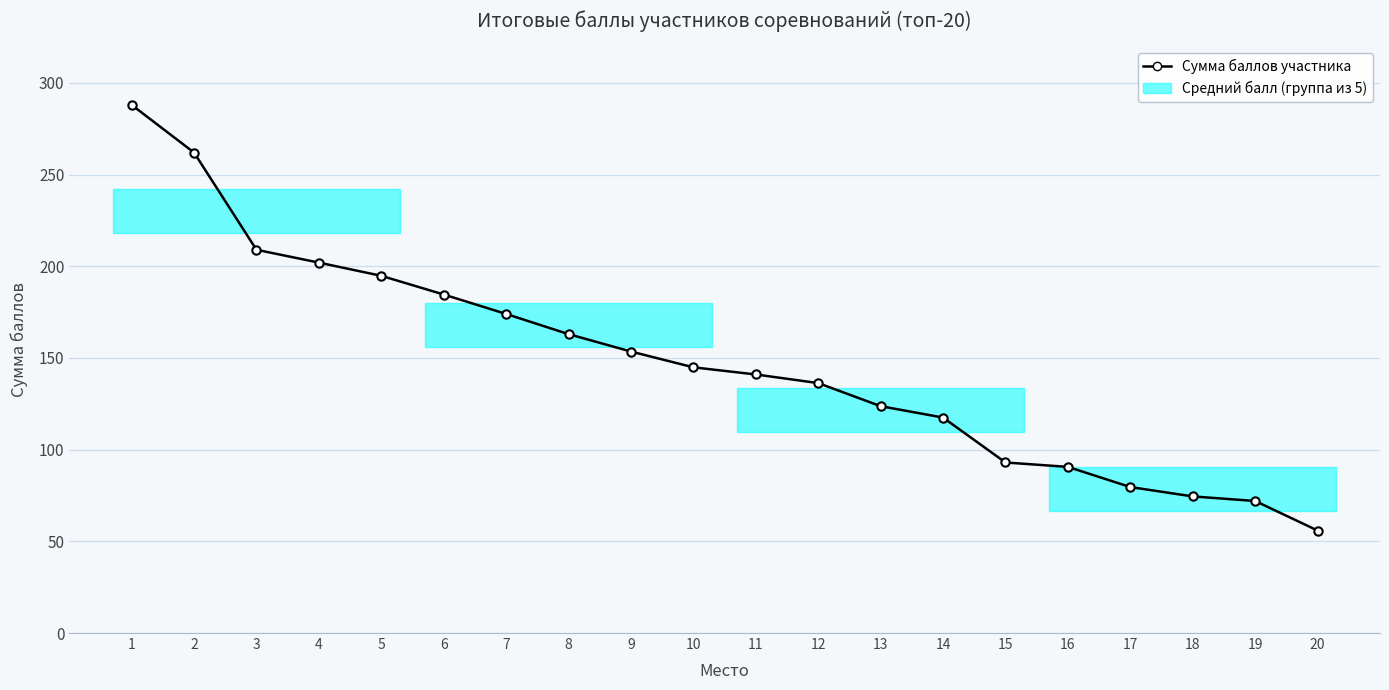

What is the difference between the maximum and minimum values?

232.1